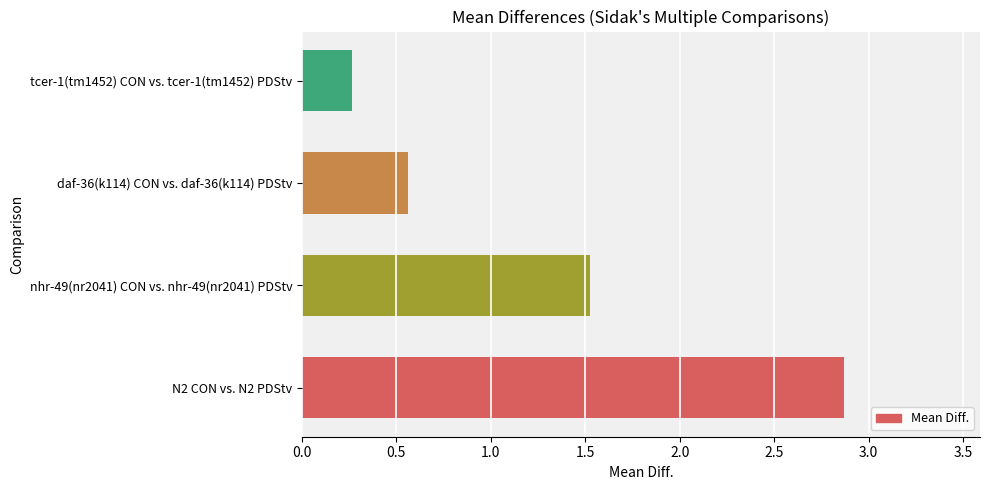

The value at nhr-49(nr2041) CON vs. nhr-49(nr2041) PDStv is 1.5. True or false?

True